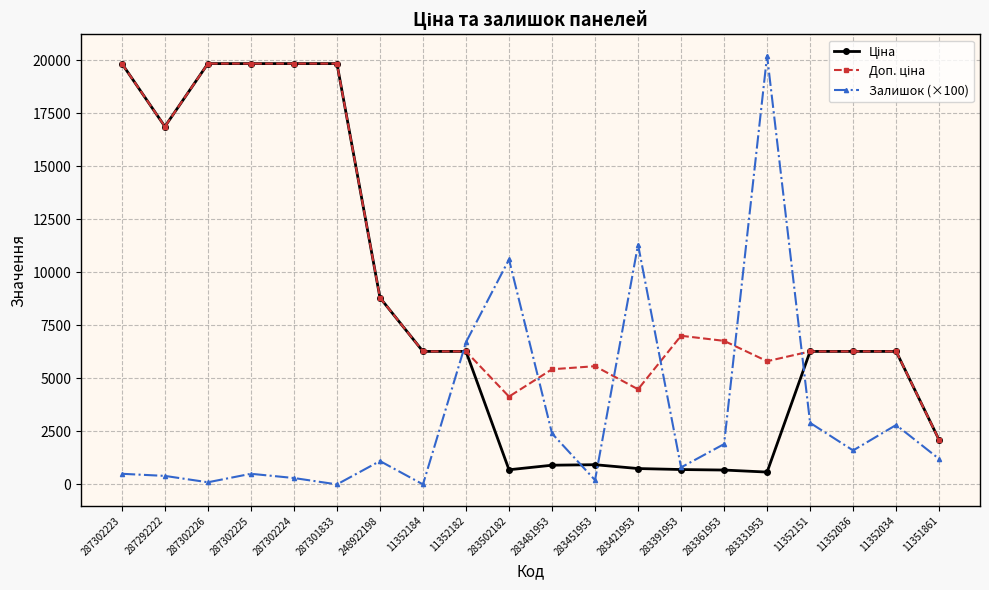

Between 283391953 and 283331953, which series saw the biggest shift?

Залишок (×100)